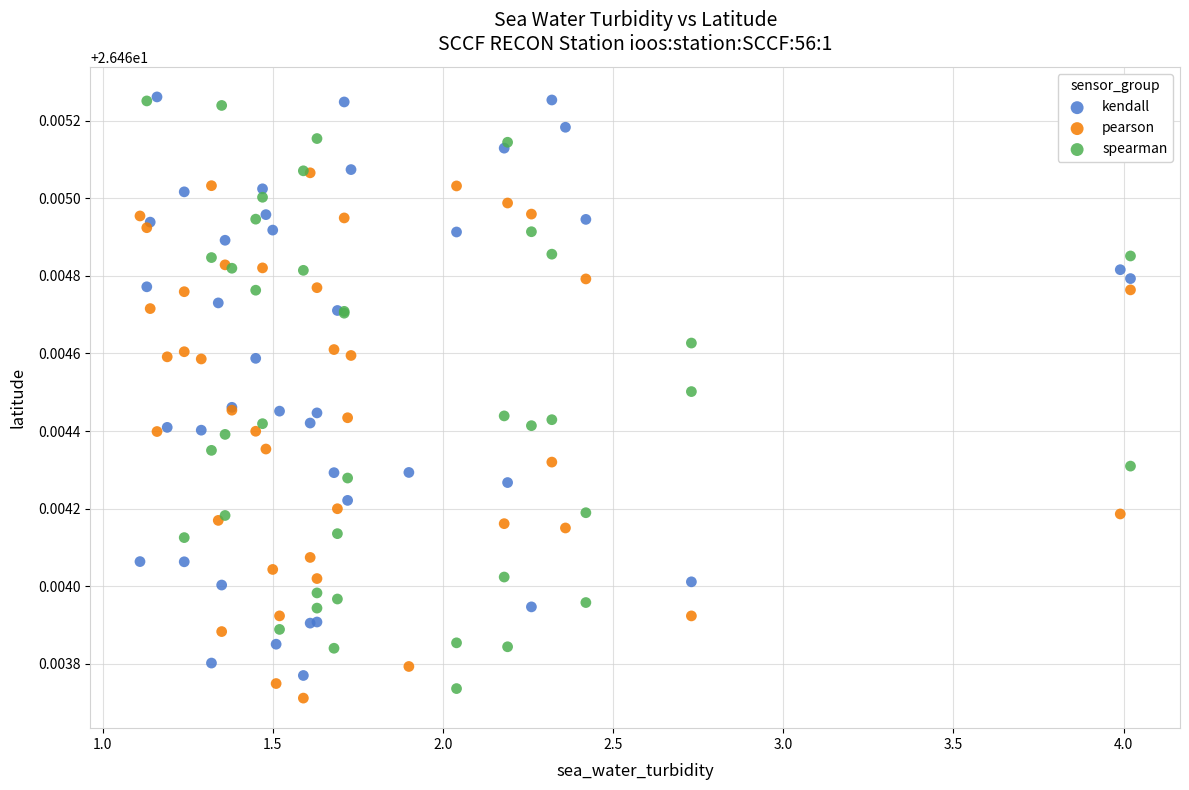

Which series contains the lowest Y value?

pearson